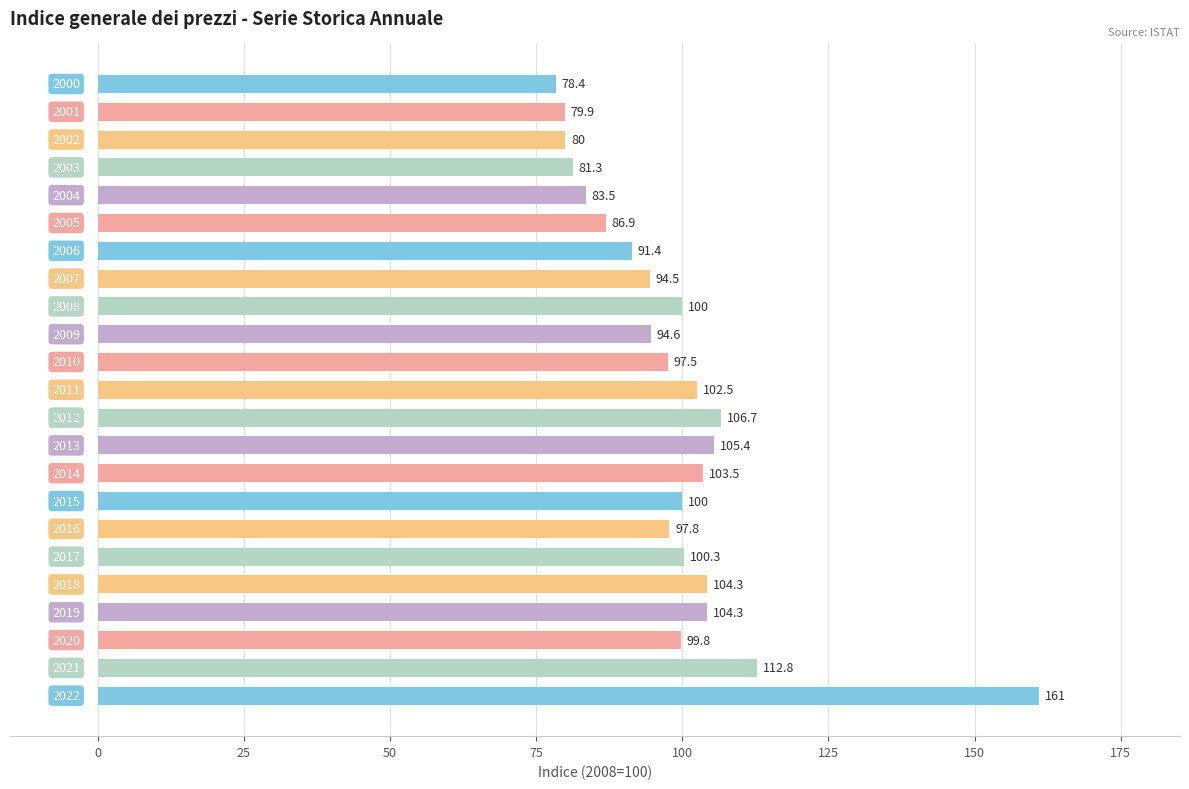

Reading bottom to top, extract all data points from this chart.

161.0	112.8	99.8	104.3	104.3	100.3	97.8	100.0	103.5	105.4	106.7	102.5	97.5	94.6	100.0	94.5	91.4	86.9	83.5	81.3	80.0	79.9	78.4